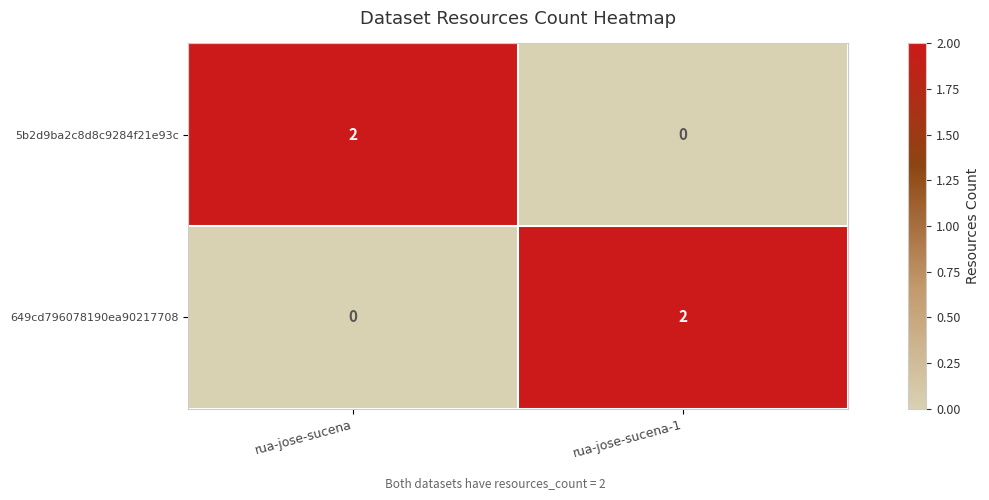

Reading right to left, what are all the values shown in this chart?

5b2d9ba2c8d8c9284f21e93c: rua-jose-sucena-1=0	rua-jose-sucena=2
649cd796078190ea90217708: rua-jose-sucena-1=2	rua-jose-sucena=0